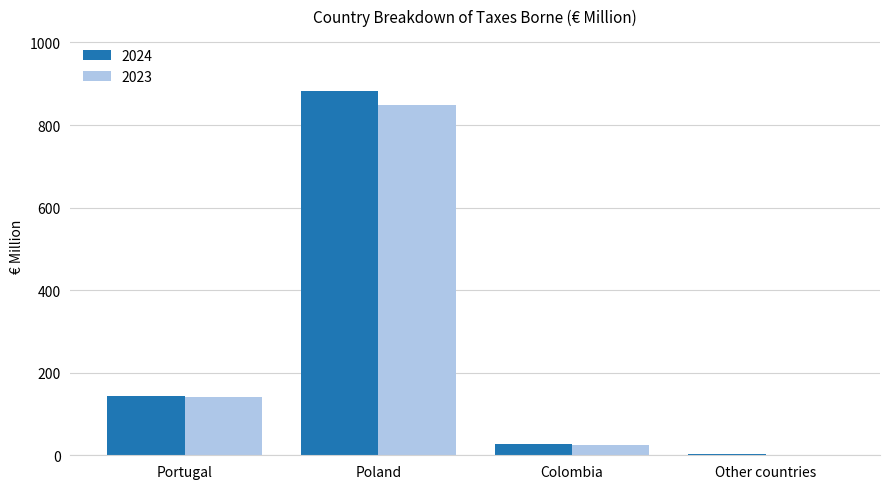

What is the spread (max minus min) of values at Poland?

34